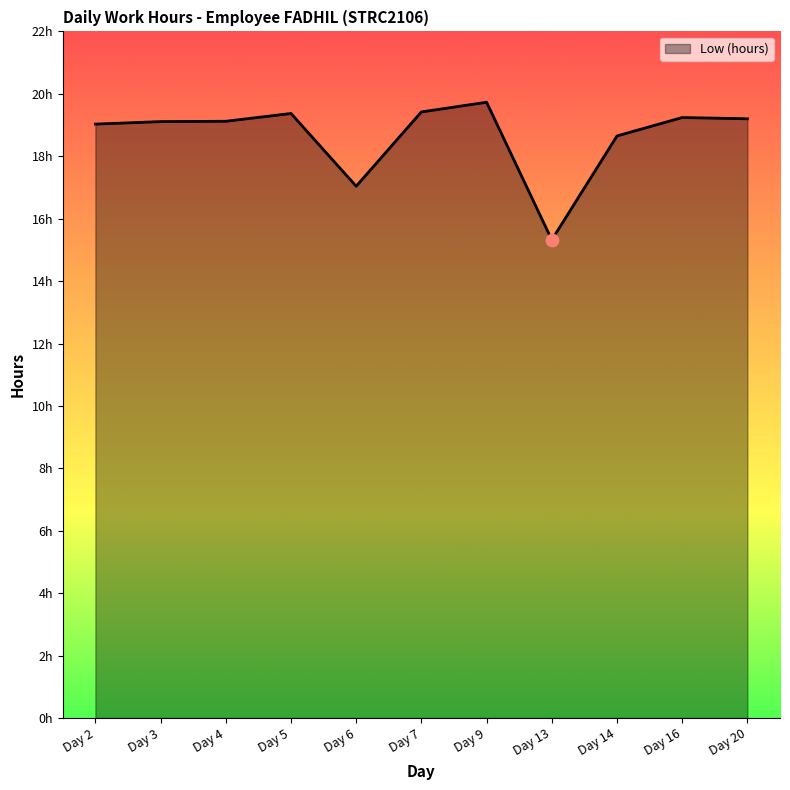

What is the change in value from Day 13 to Day 16?

+3.9